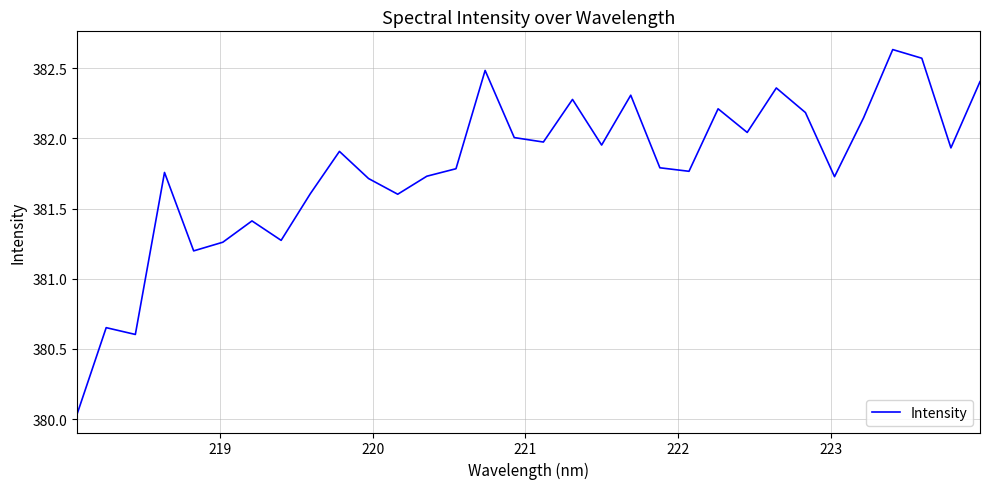

What is the sum of all values?

12217.3